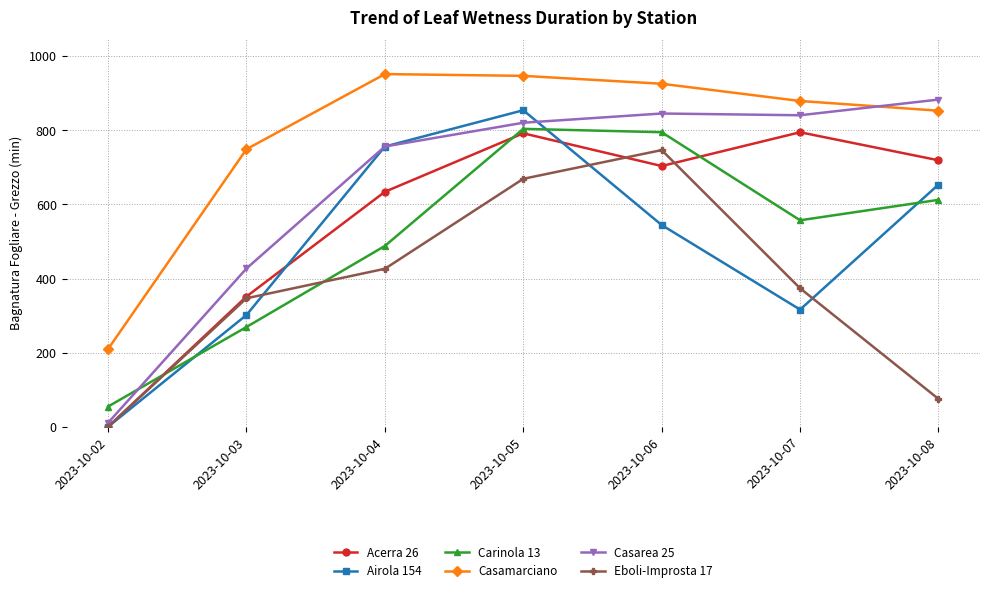

In Airola 154, how many points are lower than both neighbors (excluding endpoints)?

1